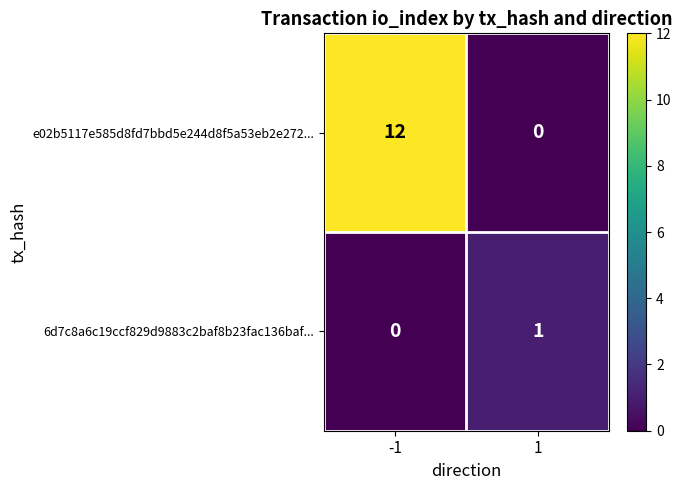

What is the maximum value shown in the chart?

12